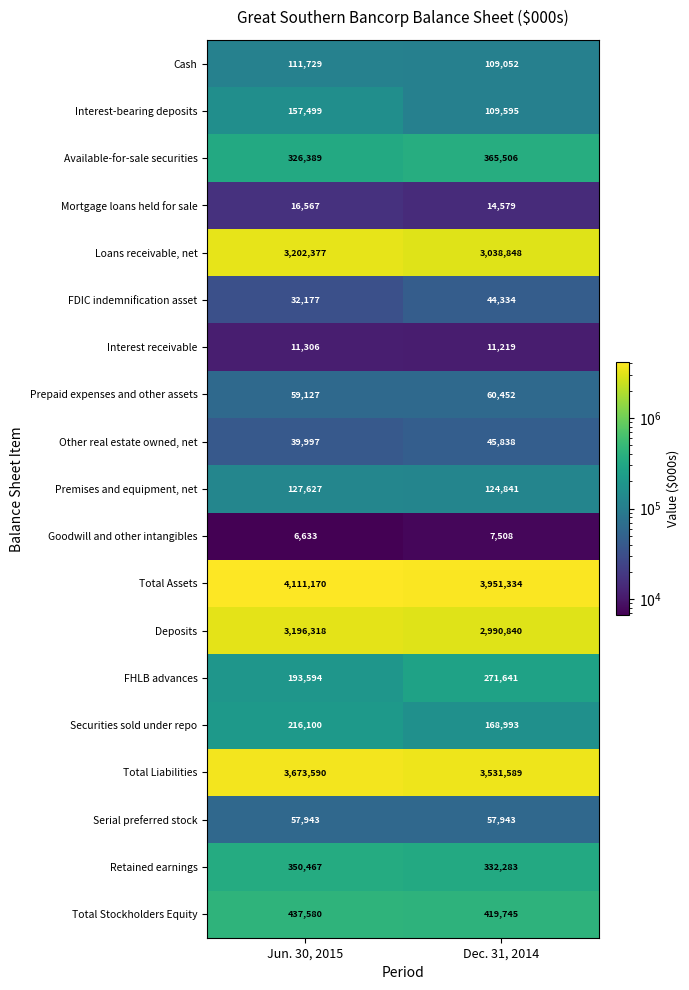

Which series changed the most between Jun. 30, 2015 and Dec. 31, 2014?

Deposits